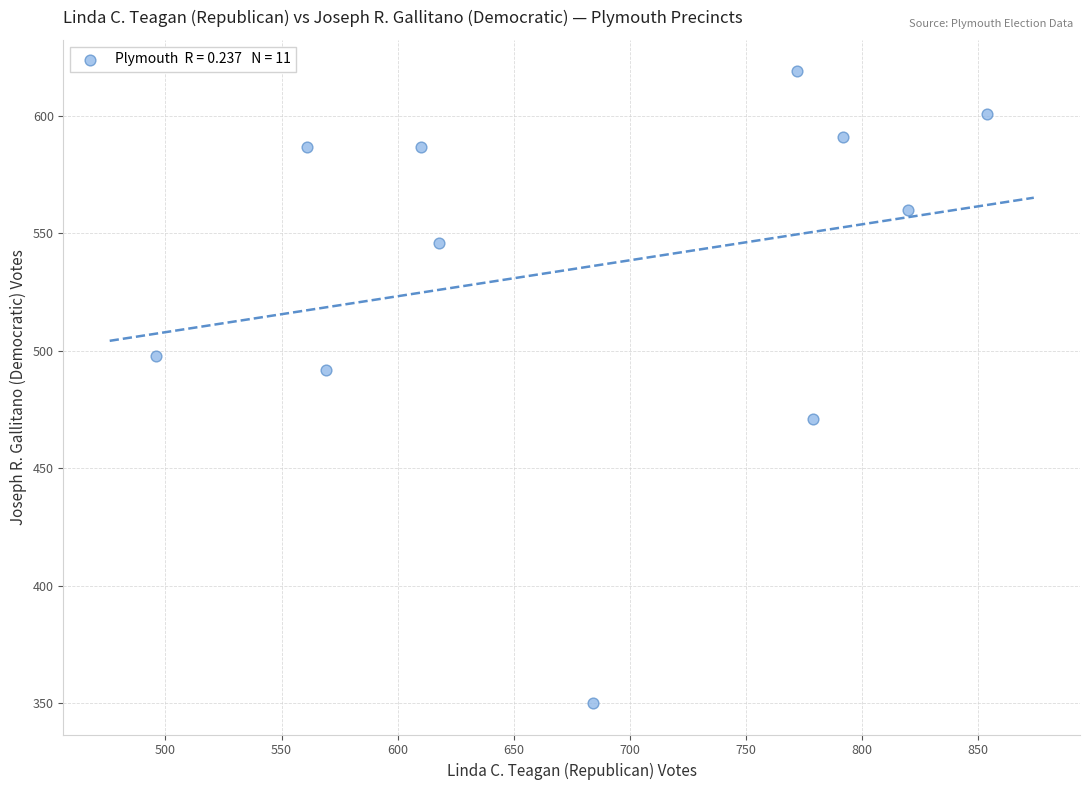

What Y value in the scatter plot is closest to 484?

492